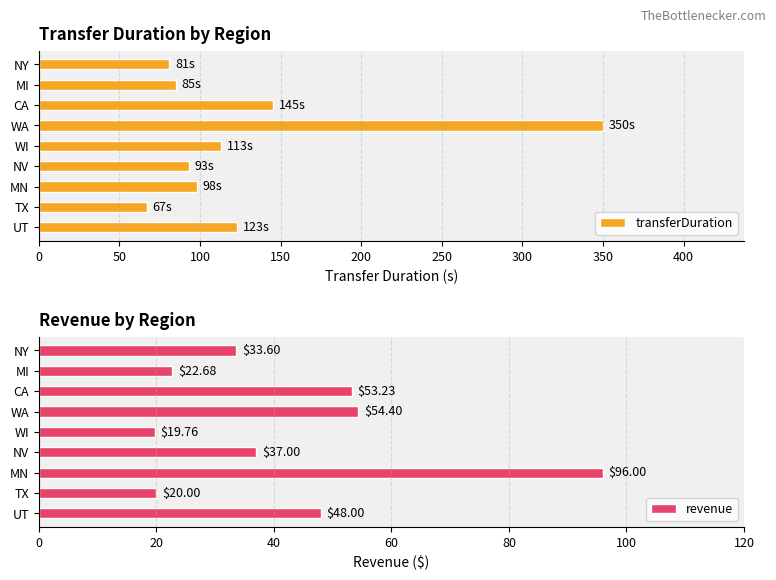

Does the chart contain stacked bars?

No